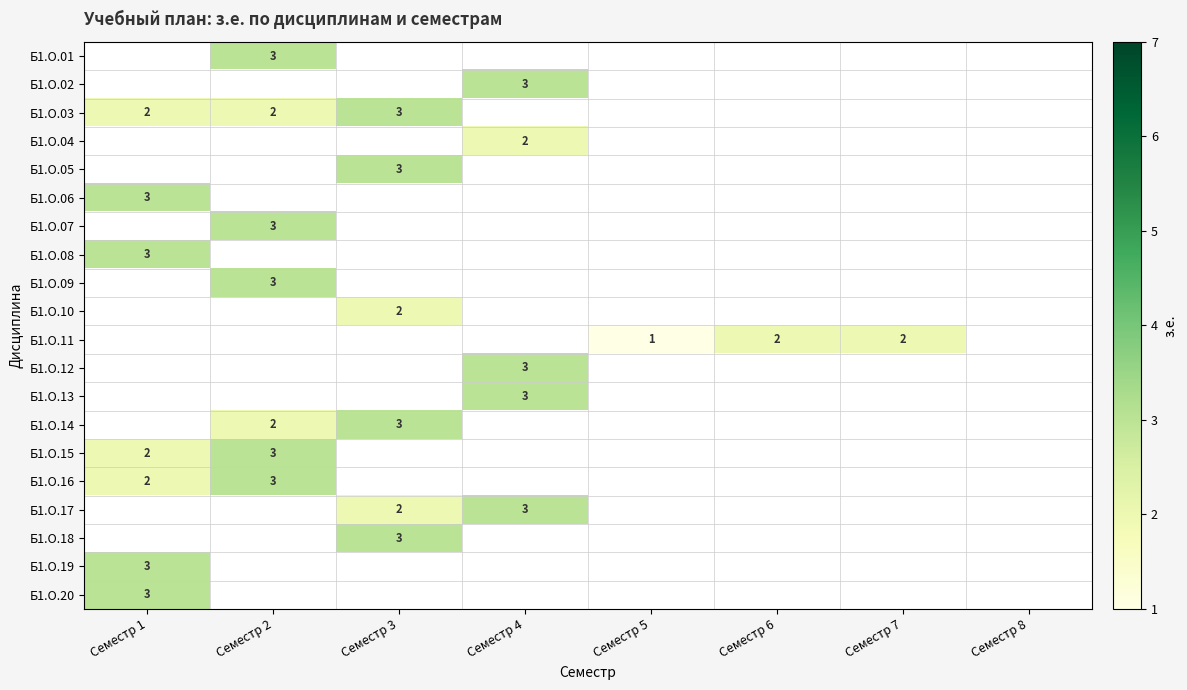

The value of Б1.О.06 at Семестр 1 is 5.1. True or false?

False